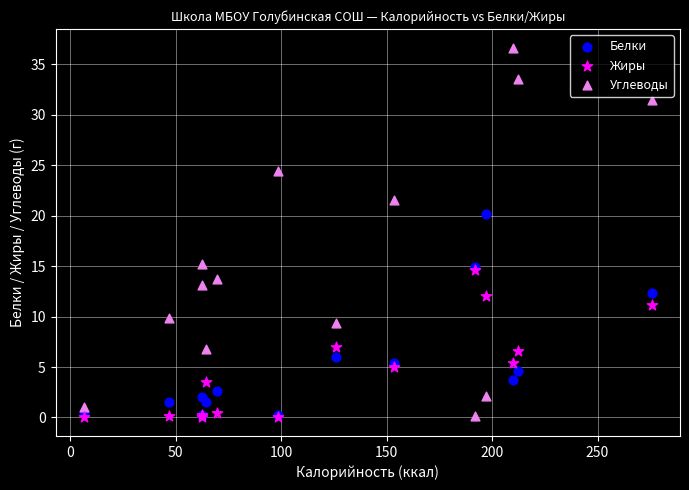

What are all the series names shown in the legend?

Белки, Жиры, Углеводы